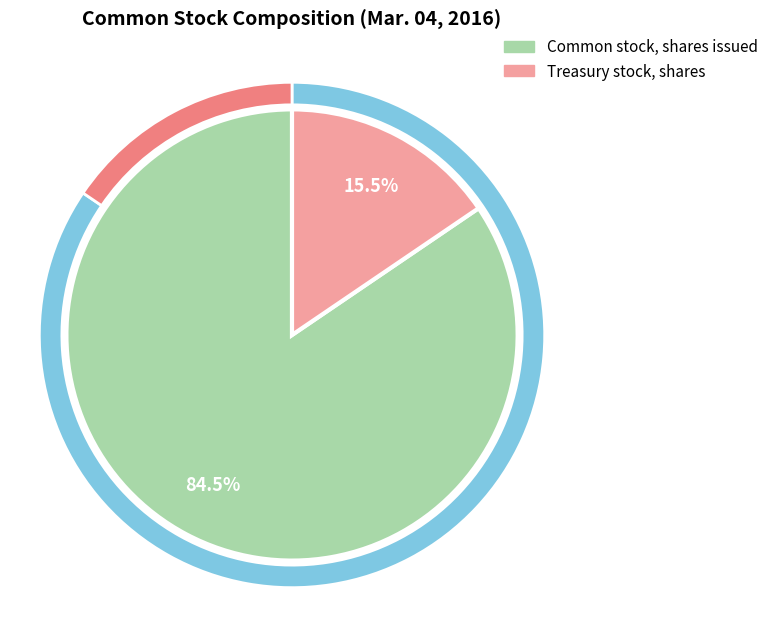

Is there a majority slice in this chart?

Yes